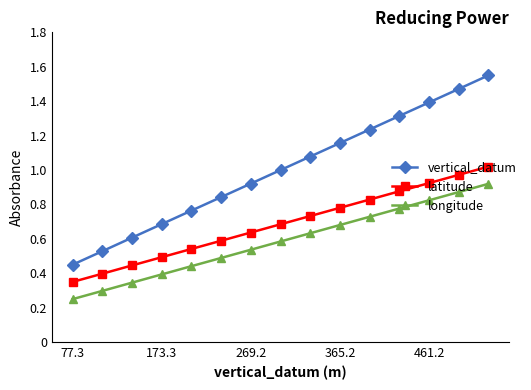

What are all the series names shown in the legend?

vertical_datum, latitude, longitude